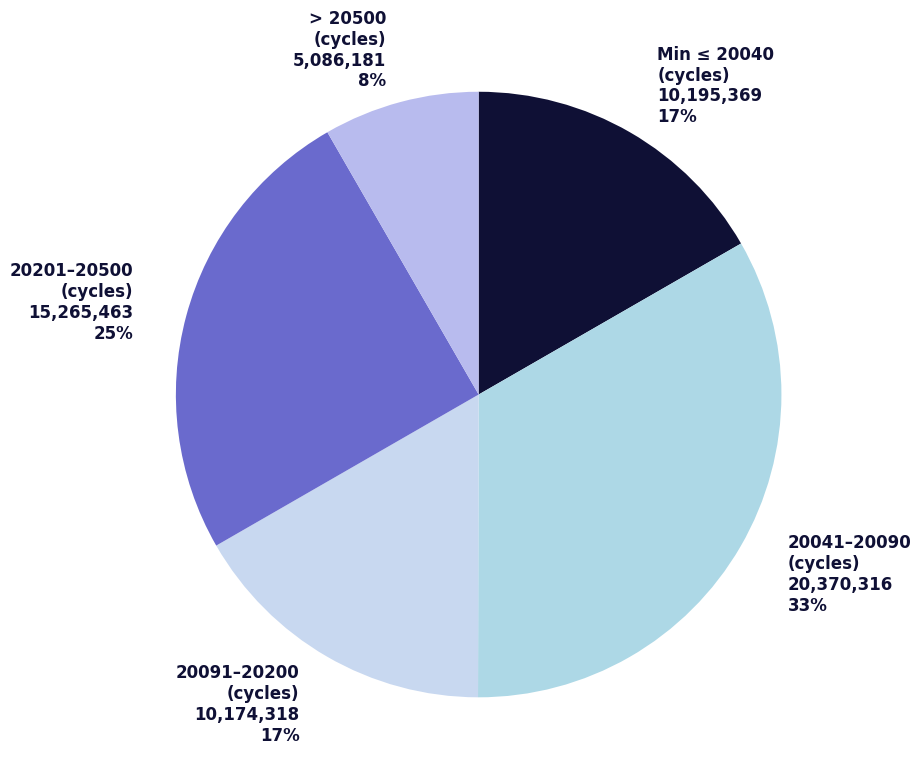

The Min ≤ 20040 (cycles) slice represents 17% of the pie. True or false?

True